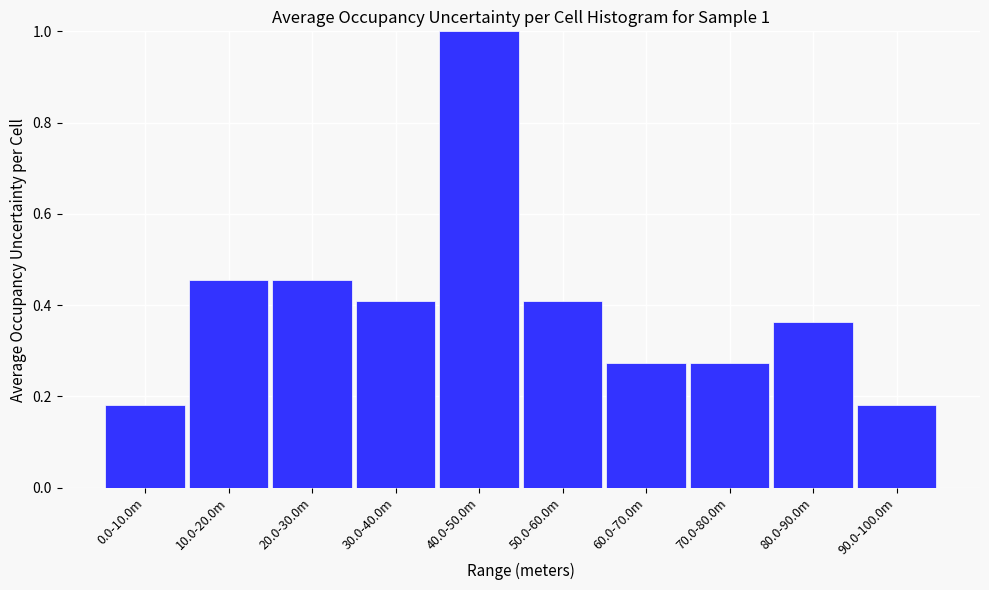

What is the label of the 6th bar from the left?

50.0-60.0m